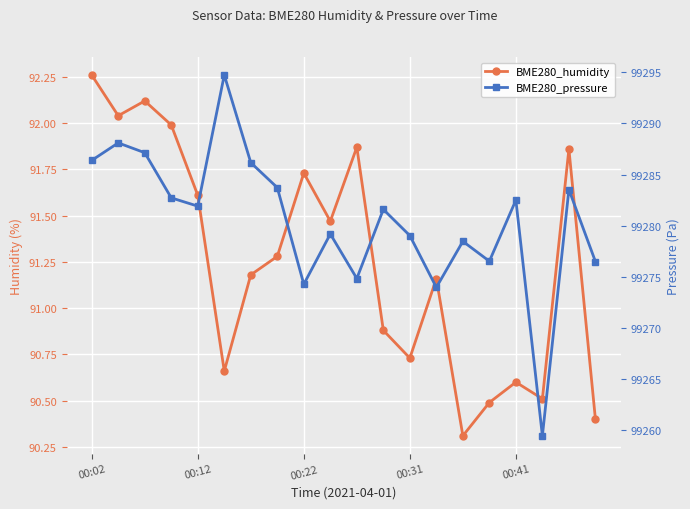

List the series in order of their peak value, lowest first.

BME280_humidity, BME280_pressure